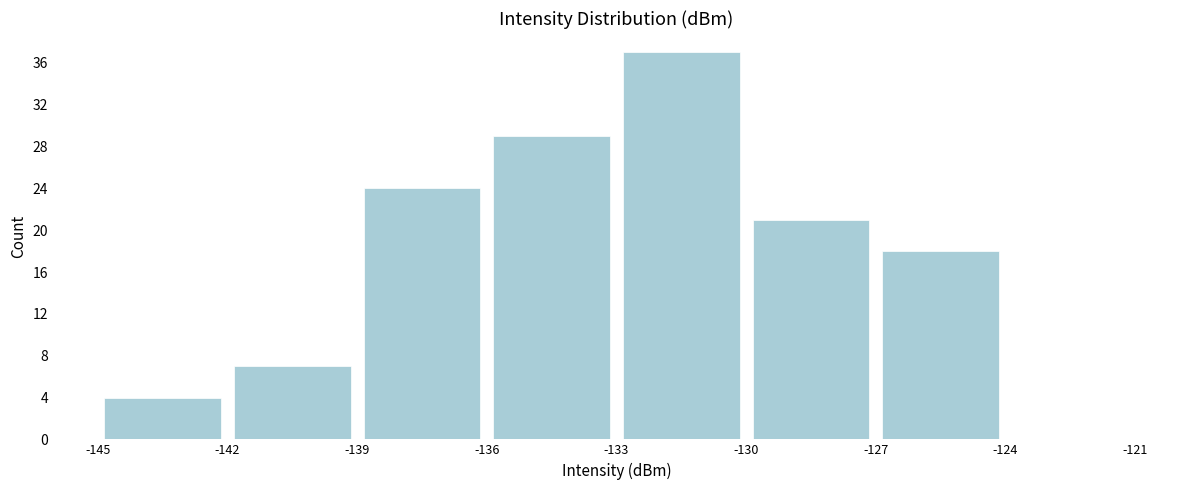

Reading left to right, list every bar in this chart as the range it spans on the x-axis followed by its height. The values are not printed on the chart, so give them approximately, as read against the axis.

-145 to -142: 4
-142 to -139: 7
-139 to -136: 24
-136 to -133: 29
-133 to -130: 37
-130 to -127: 21
-127 to -124: 18
-124 to -121: 0